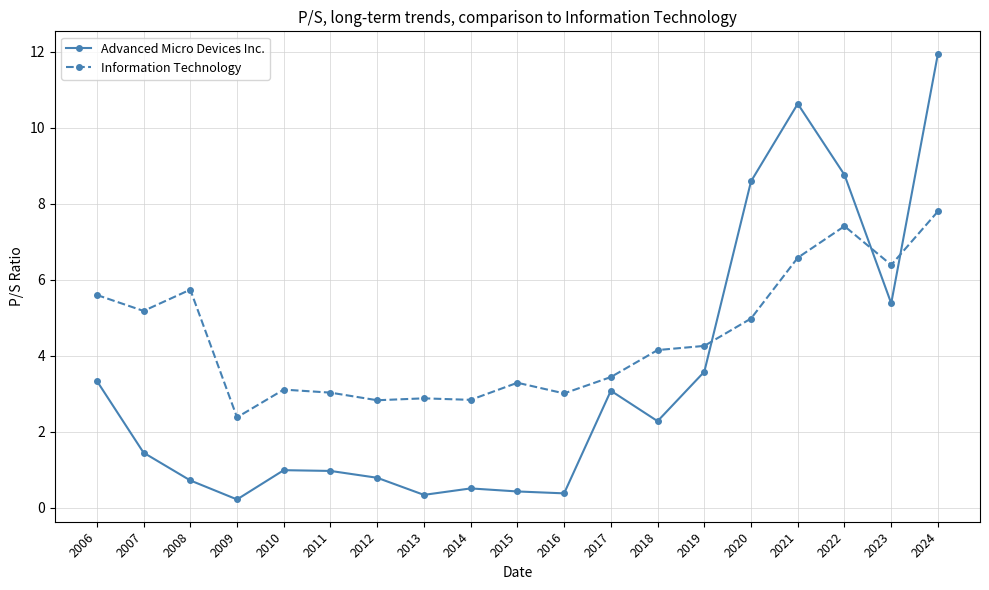

How many lines are shown in the chart?

2